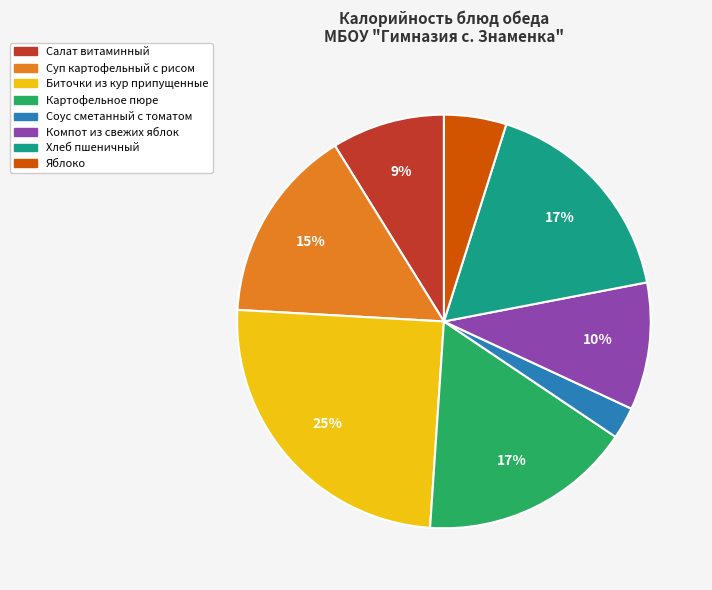

The Хлеб пшеничный slice represents 6% of the pie. True or false?

False